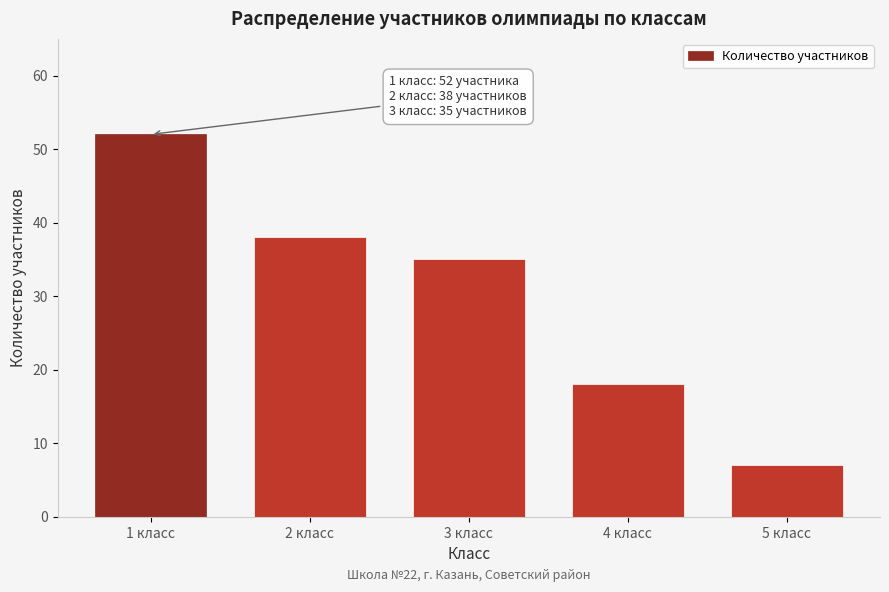

Reading left to right, transcribe all the data shown in this chart.

1 класс=52	2 класс=38	3 класс=35	4 класс=18	5 класс=7